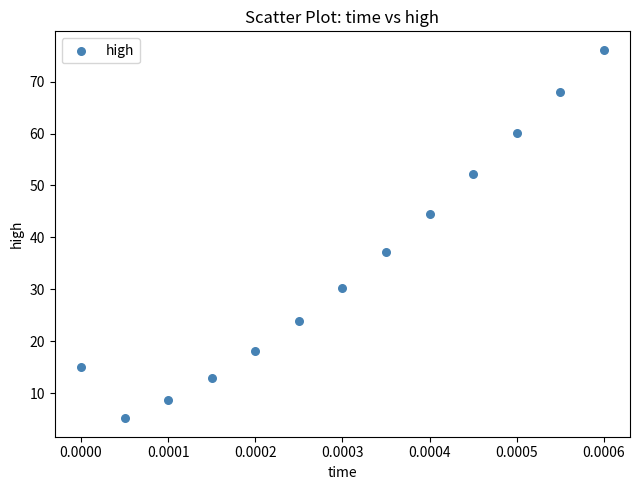

What is the range of Y values (max minus min)?

71.0